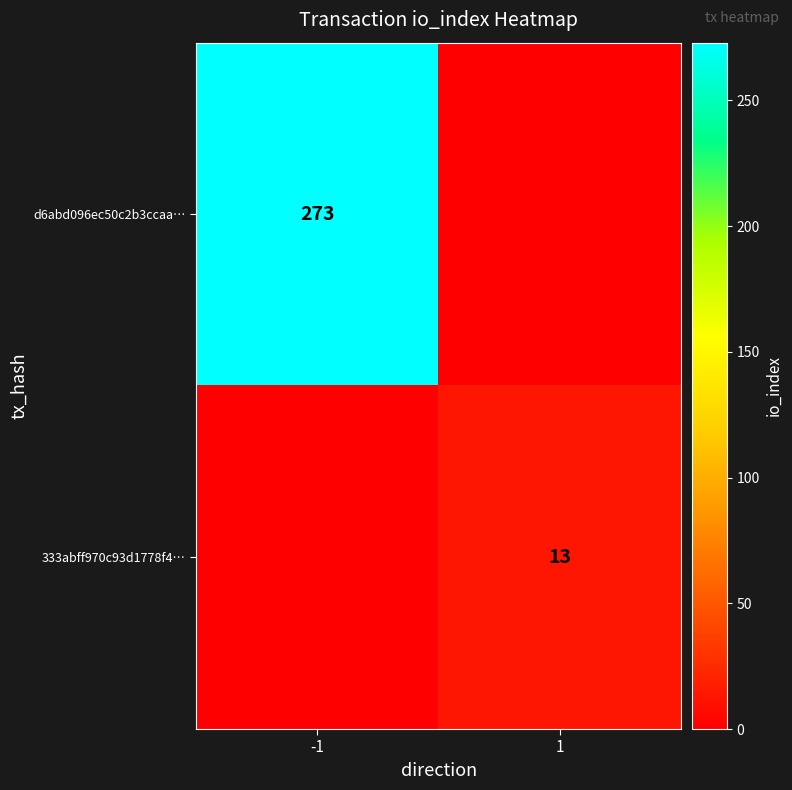

The value of 333abff970c93d1778f4… at 1 is 13. True or false?

True